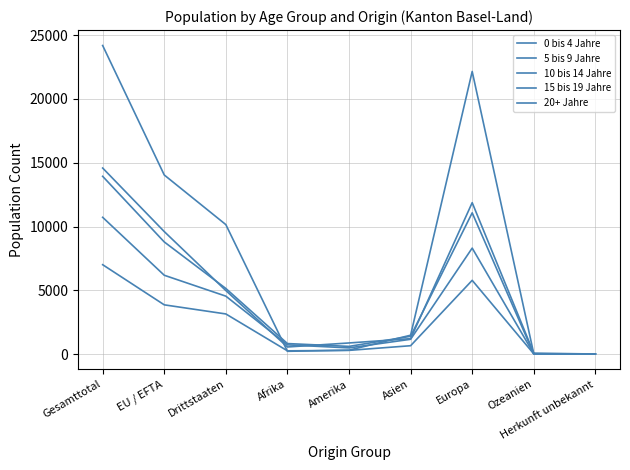

At how many categories does at least one series exceed 9650?

4